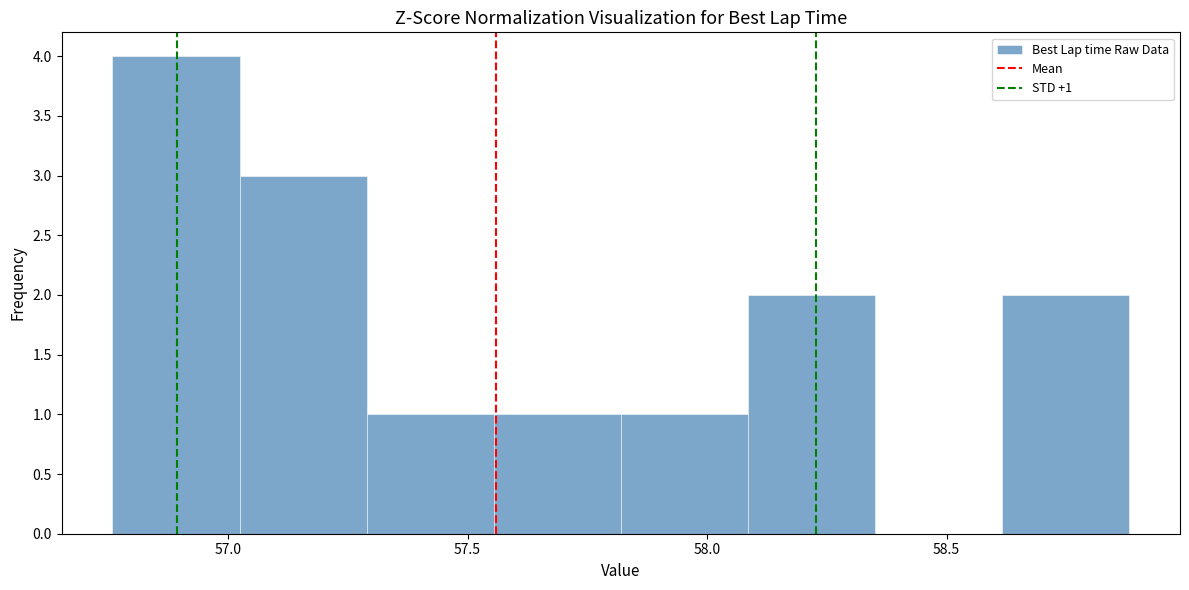

Which range on the x-axis has the tallest bar?

56.75 to 57.00